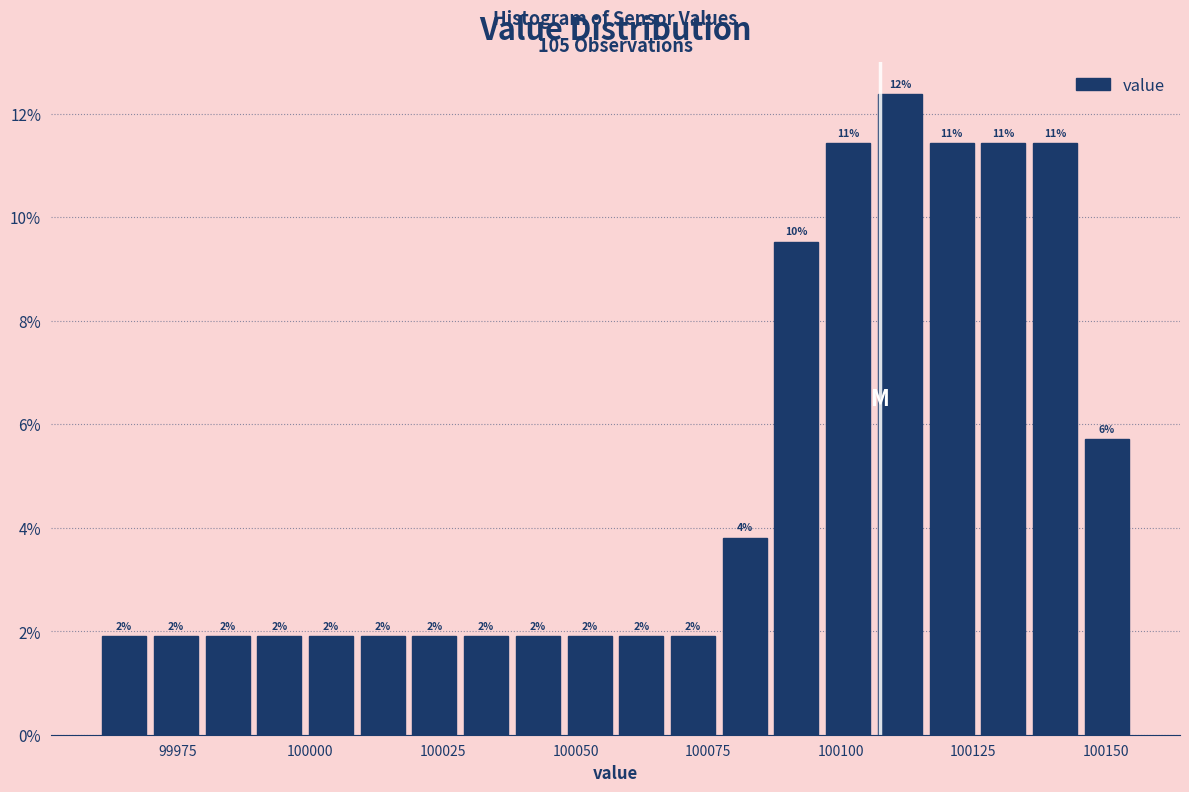

Read against the x-axis, roughly where is the centre of the tallest bar?

100110